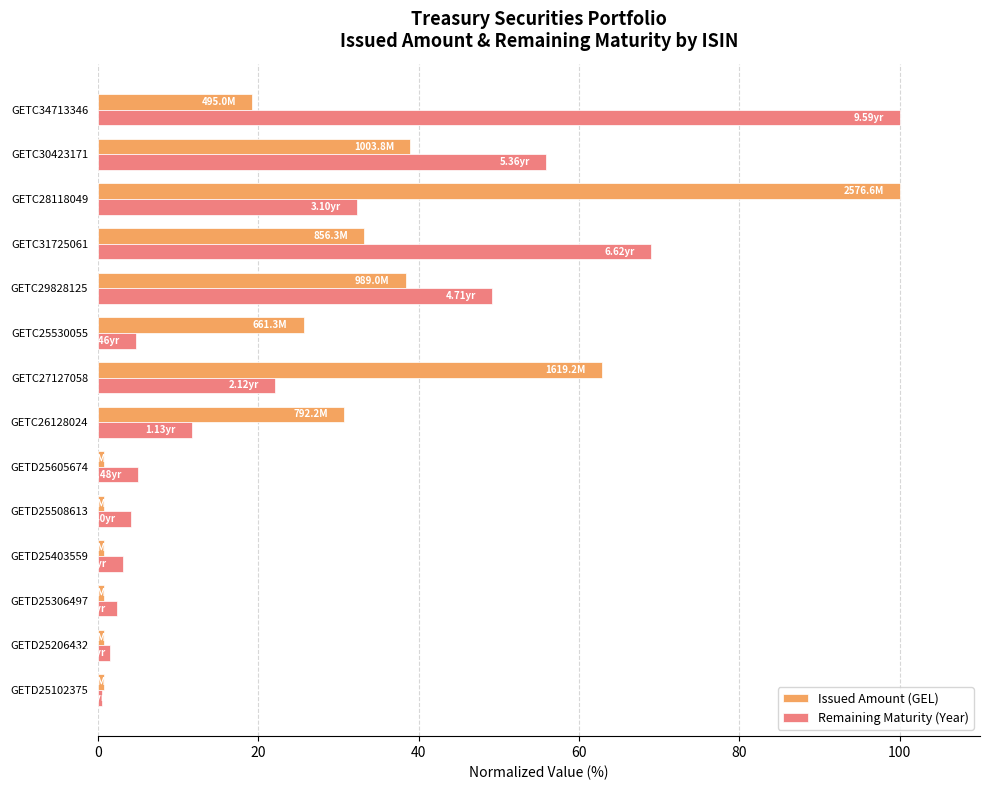

At how many categories does at least one series exceed 9?

8